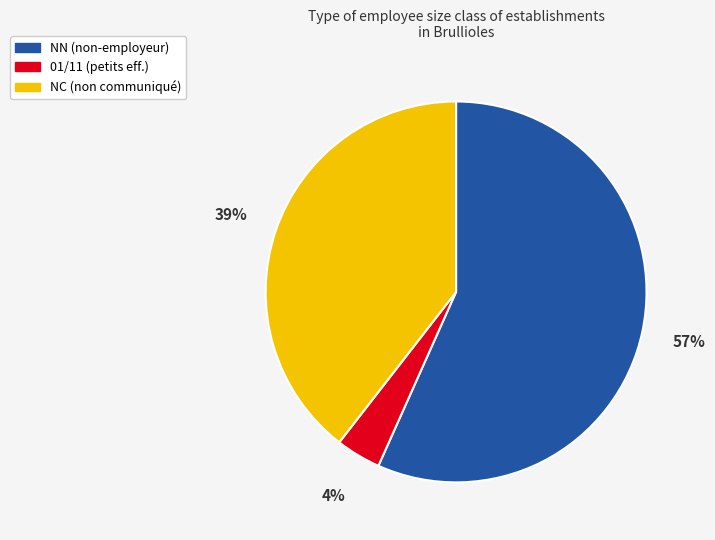

Is there a majority slice in this chart?

Yes